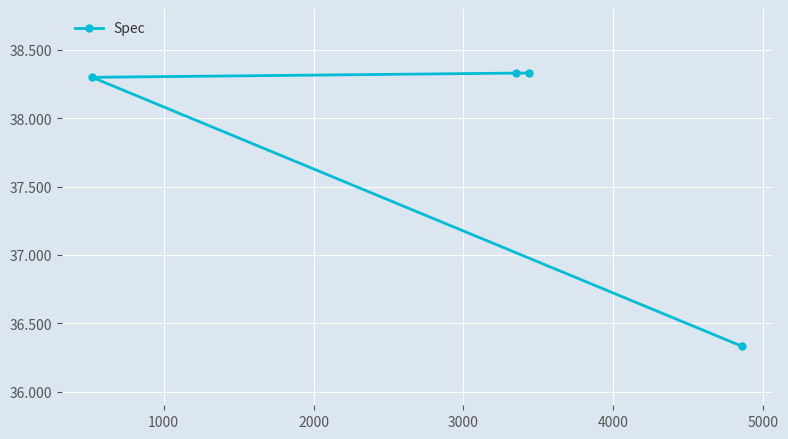

What is the difference between the maximum and minimum values?

2.0